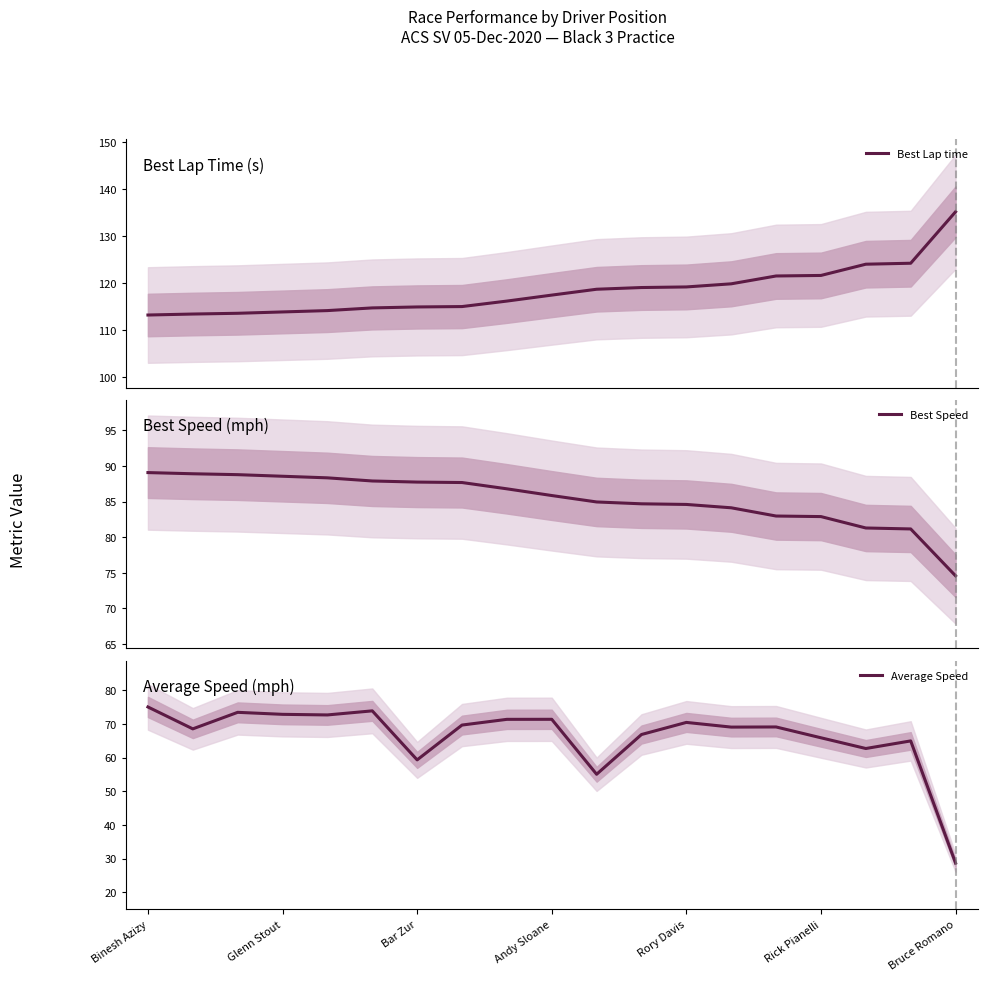

How many distinct data groups are displayed?

3